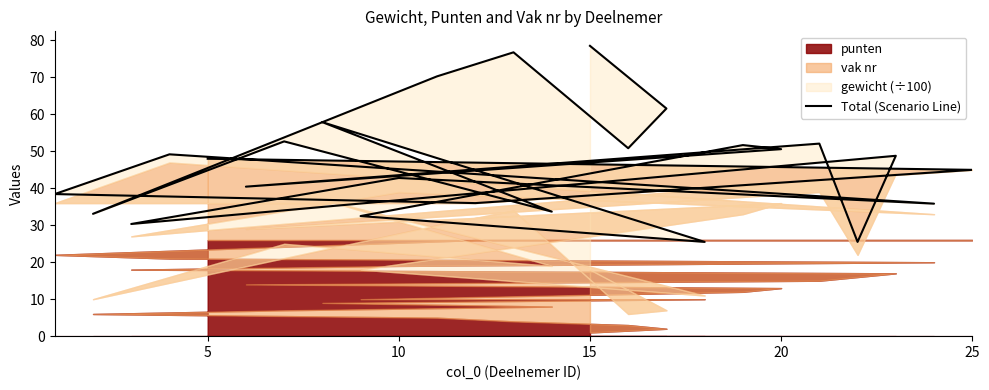

The value at 15 is 25.5. True or false?

True